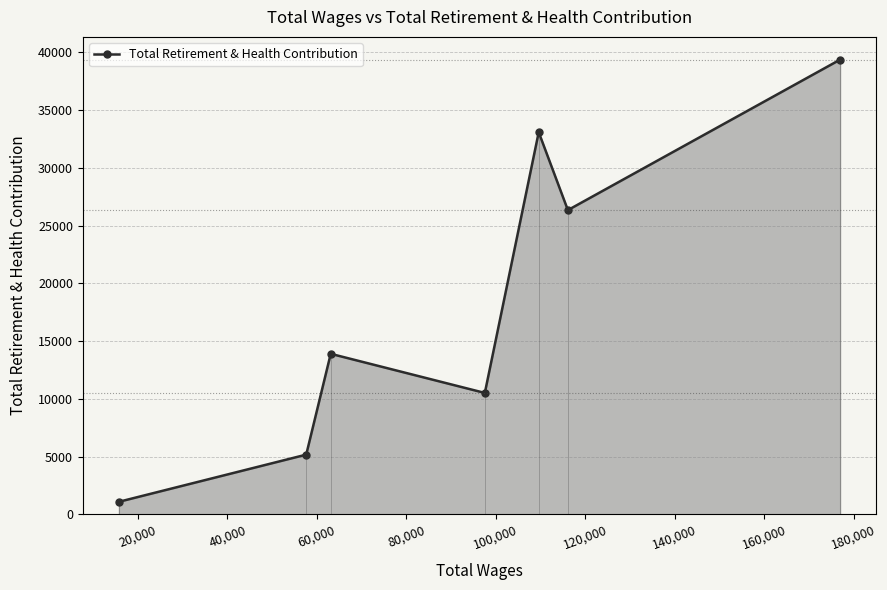

How many data points are less than 13906?

3